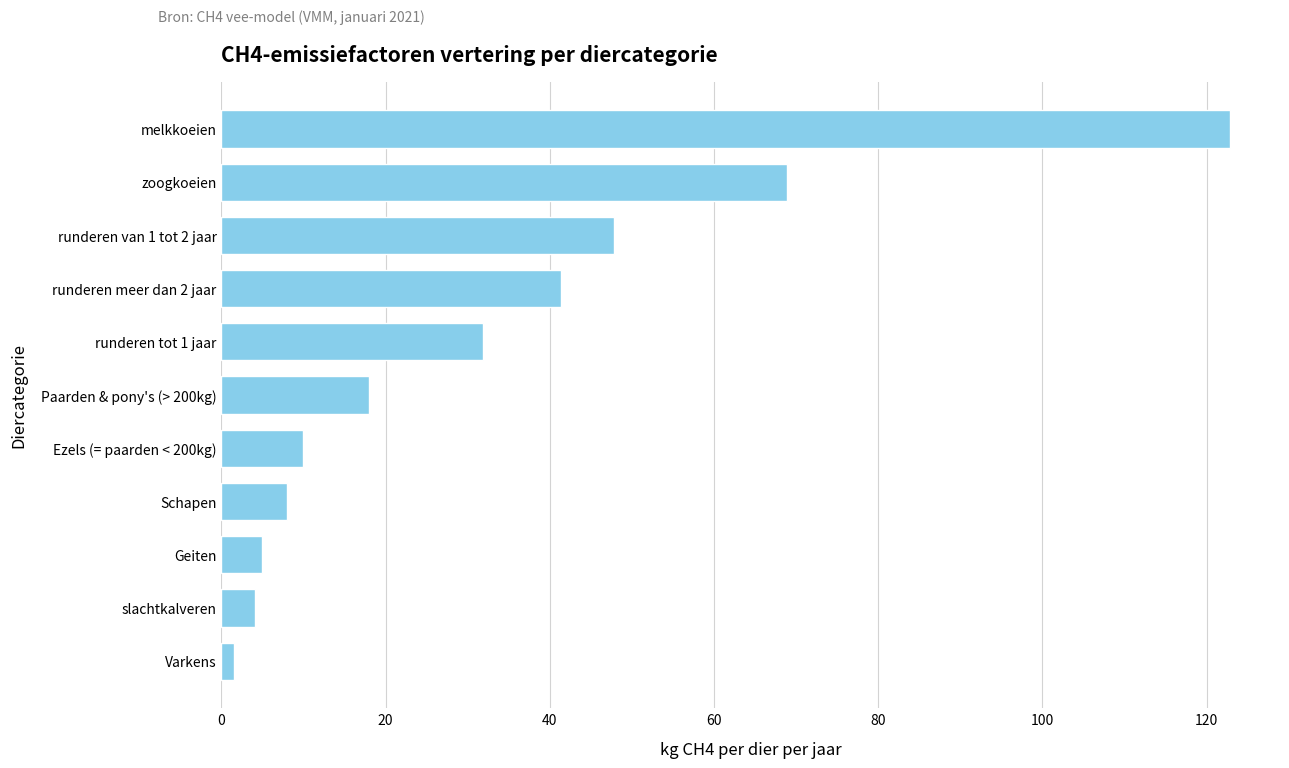

Reading bottom to top, extract all data points from this chart.

1.5	4.1	5.0	8.0	10.0	18.0	31.9	41.4	47.8	68.9	122.8